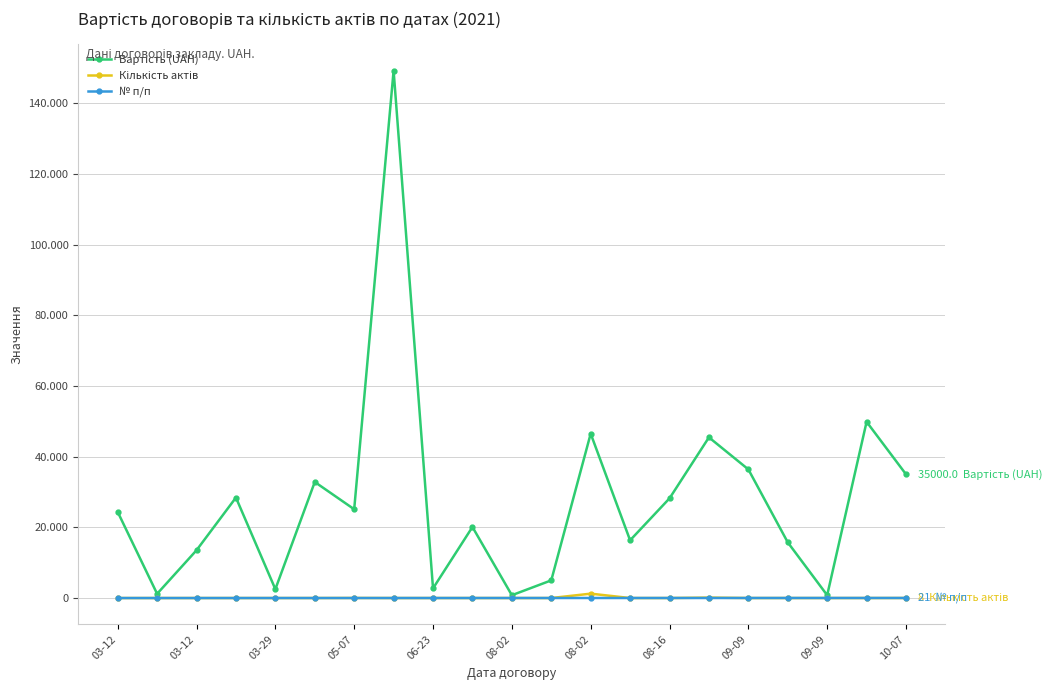

Reading right to left, list all the values displayed in this chart.

Вартість (UAH): 35000	49850	800	15750	36392	45450	28200	16332	46500	5005	800	20100	2735	149185	25113	32830	2510	28420	13520	1200	24360
Кількість актів: 8	1	1	1	1	126	1	1	1240	1	1	2	2	2	21	2	2	1	1	1	1
№ п/п: 21	20	19	18	17	16	15	14	13	12	11	10	9	8	7	6	5	4	3	2	1